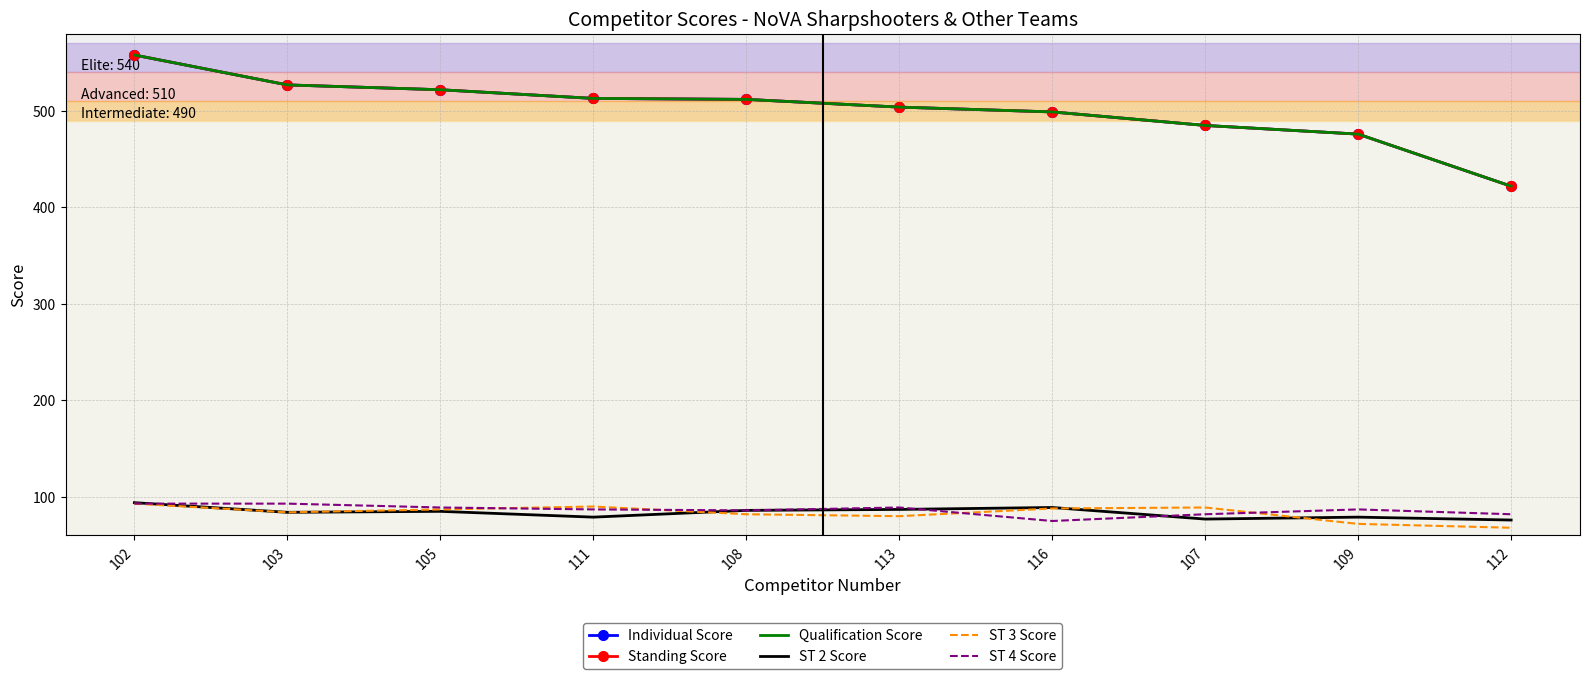

What are all the series names shown in the legend?

Individual Score, Standing Score, Qualification Score, ST 2 Score, ST 3 Score, ST 4 Score